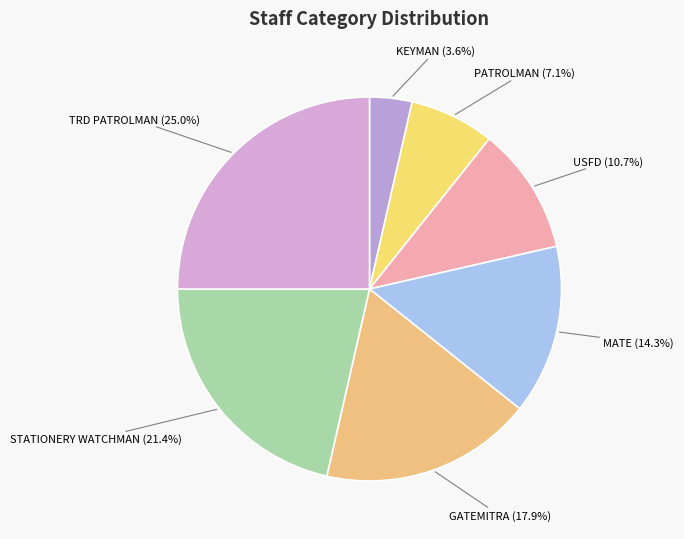

To the nearest percent, what is the average slice percentage?

14%